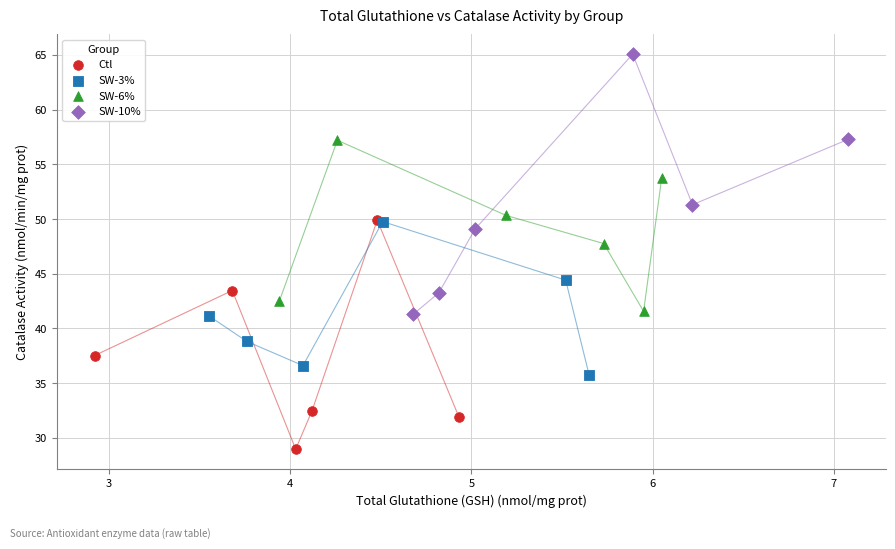

Which series contains the highest Y value?

SW-10%